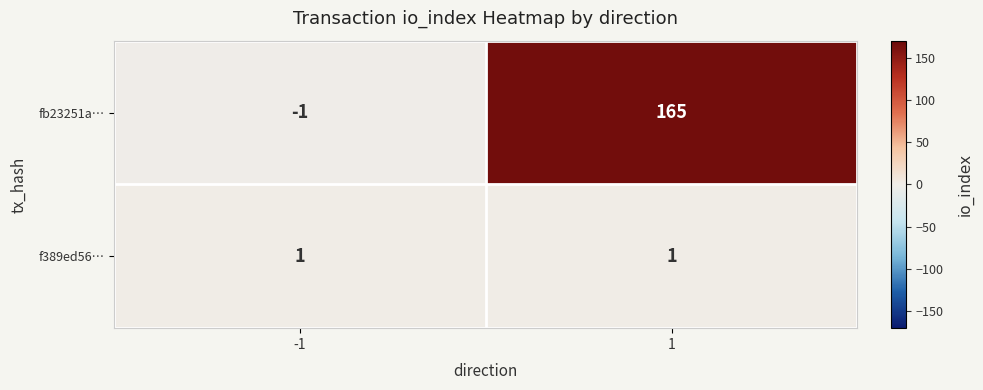

What is the sum of all fb23251a… values?

164